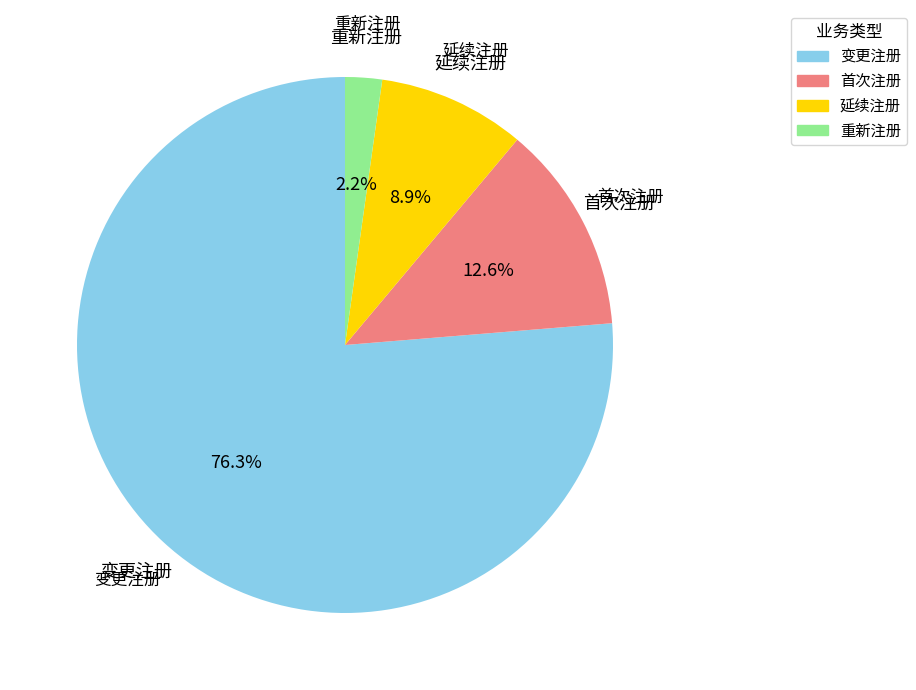

What is the largest slice in the pie chart?

变更注册